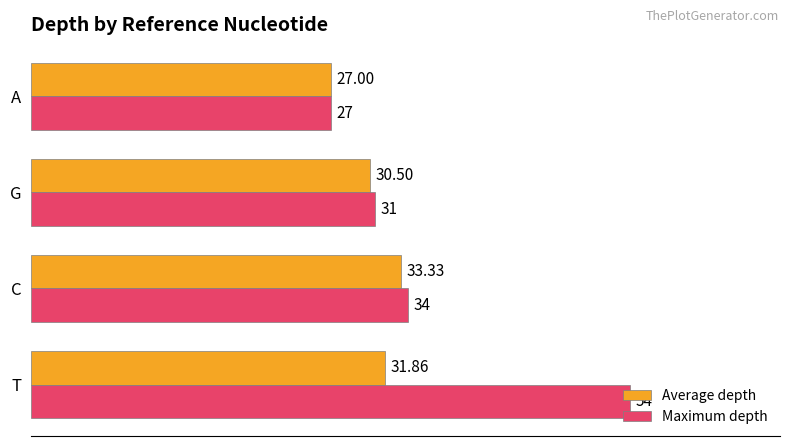

List the series in order of their peak value, lowest first.

Average depth, Maximum depth